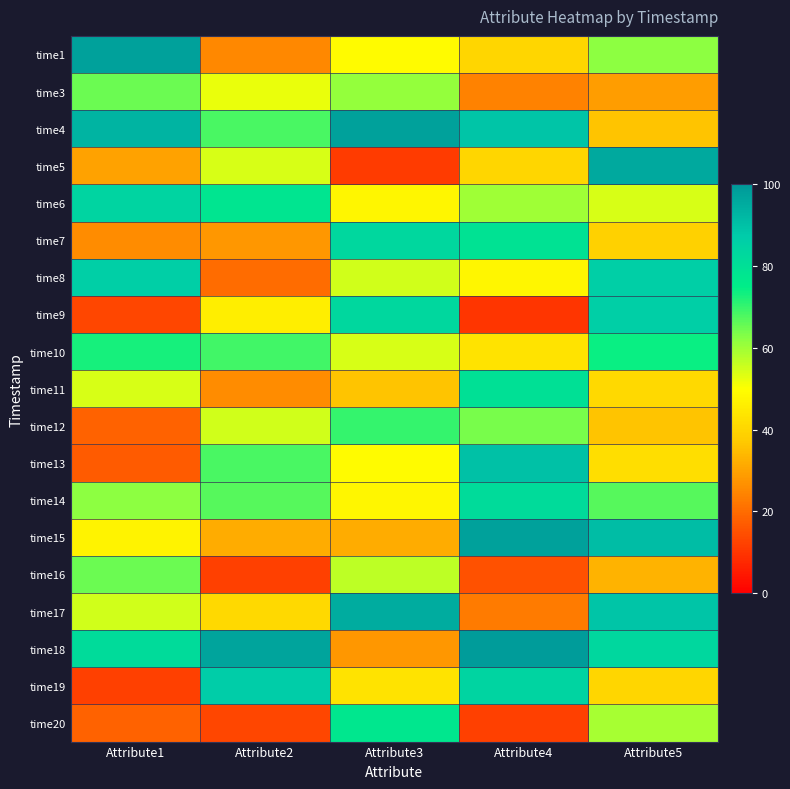

Reading right to left, transcribe all the data shown in this chart.

time1: Attribute5=62	Attribute4=40	Attribute3=49	Attribute2=25	Attribute1=98
time3: Attribute5=29	Attribute4=24	Attribute3=61	Attribute2=52	Attribute1=65
time4: Attribute5=36	Attribute4=89	Attribute3=98	Attribute2=68	Attribute1=93
time5: Attribute5=96	Attribute4=40	Attribute3=11	Attribute2=54	Attribute1=30
time6: Attribute5=54	Attribute4=60	Attribute3=48	Attribute2=78	Attribute1=84
time7: Attribute5=39	Attribute4=79	Attribute3=83	Attribute2=28	Attribute1=26
time8: Attribute5=86	Attribute4=48	Attribute3=55	Attribute2=20	Attribute1=86
time9: Attribute5=86	Attribute4=10	Attribute3=83	Attribute2=46	Attribute1=13
time10: Attribute5=74	Attribute4=43	Attribute3=54	Attribute2=69	Attribute1=73
time11: Attribute5=41	Attribute4=80	Attribute3=36	Attribute2=26	Attribute1=54
time12: Attribute5=36	Attribute4=64	Attribute3=70	Attribute2=55	Attribute1=18
time13: Attribute5=42	Attribute4=90	Attribute3=49	Attribute2=68	Attribute1=17
time14: Attribute5=67	Attribute4=82	Attribute3=48	Attribute2=67	Attribute1=62
time15: Attribute5=91	Attribute4=98	Attribute3=32	Attribute2=32	Attribute1=47
time16: Attribute5=33	Attribute4=15	Attribute3=57	Attribute2=12	Attribute1=65
time17: Attribute5=89	Attribute4=23	Attribute3=95	Attribute2=41	Attribute1=55
time18: Attribute5=83	Attribute4=99	Attribute3=28	Attribute2=97	Attribute1=82
time19: Attribute5=40	Attribute4=84	Attribute3=43	Attribute2=87	Attribute1=12
time20: Attribute5=59	Attribute4=12	Attribute3=77	Attribute2=13	Attribute1=18